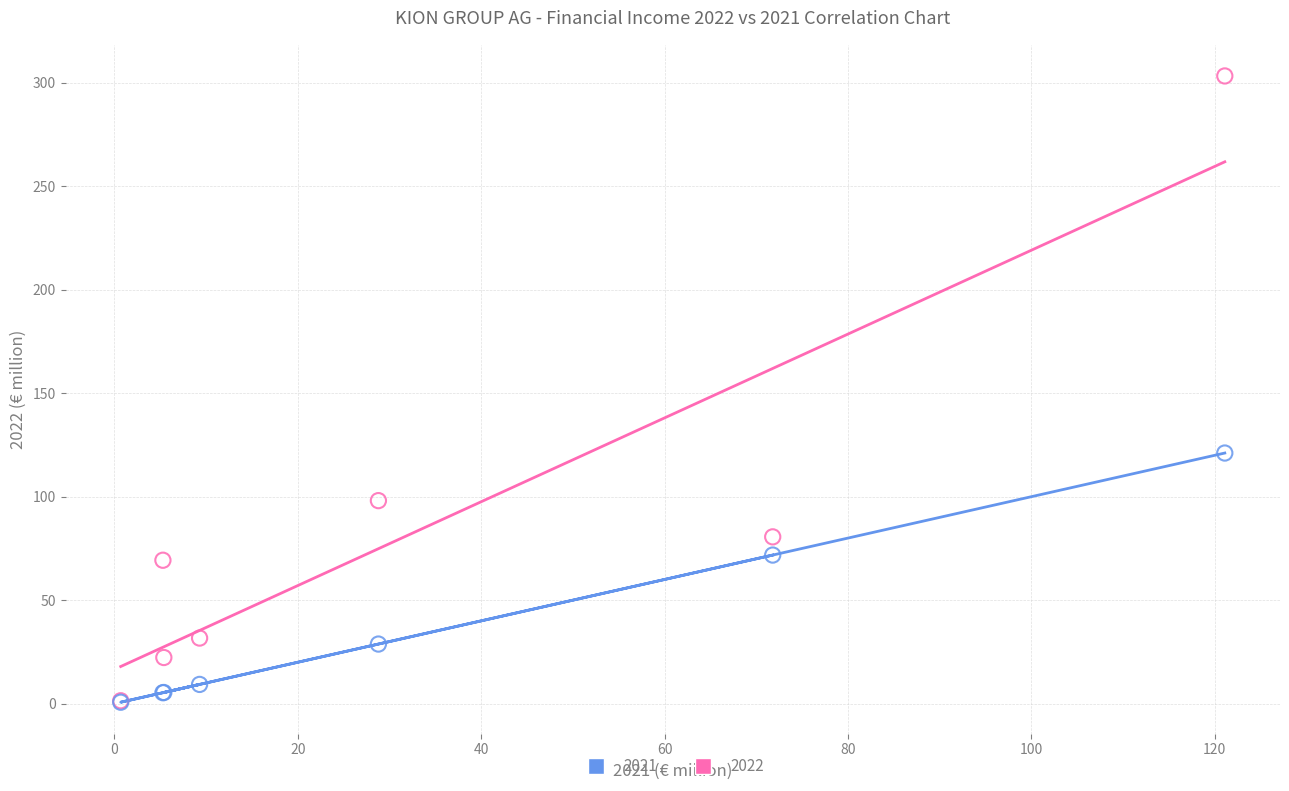

Across all series, what Y value is closest to 152?

121.1